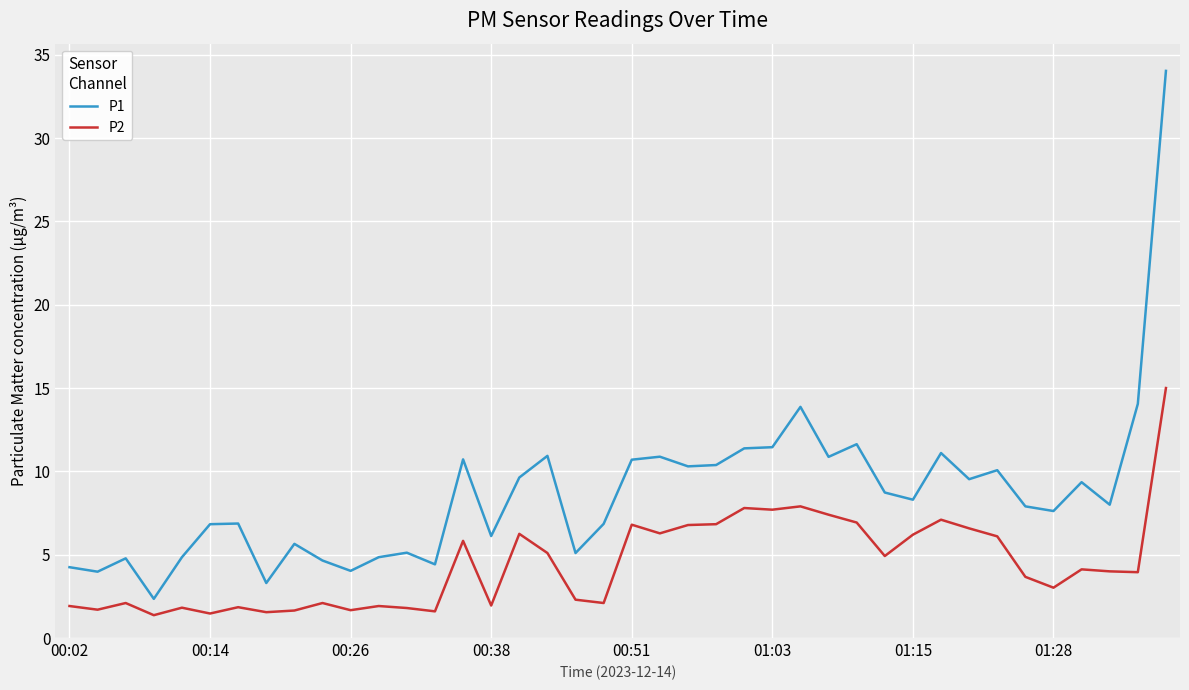

What is the difference between the maximum and minimum values in the P2 series?

13.6